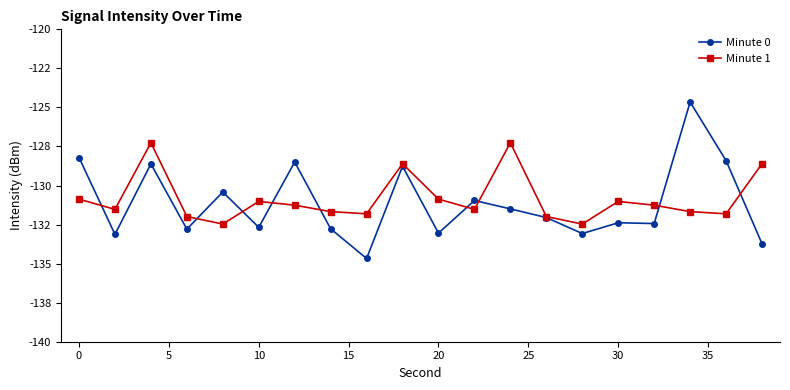

Which series ends up on top after the final intersection of Minute 1 and Minute 0?

Minute 1